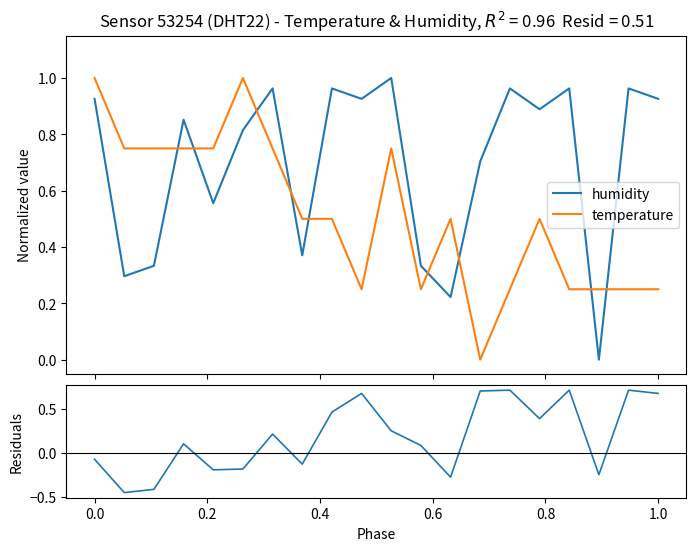

Which series ends up on top after the final intersection of temperature and humidity?

humidity